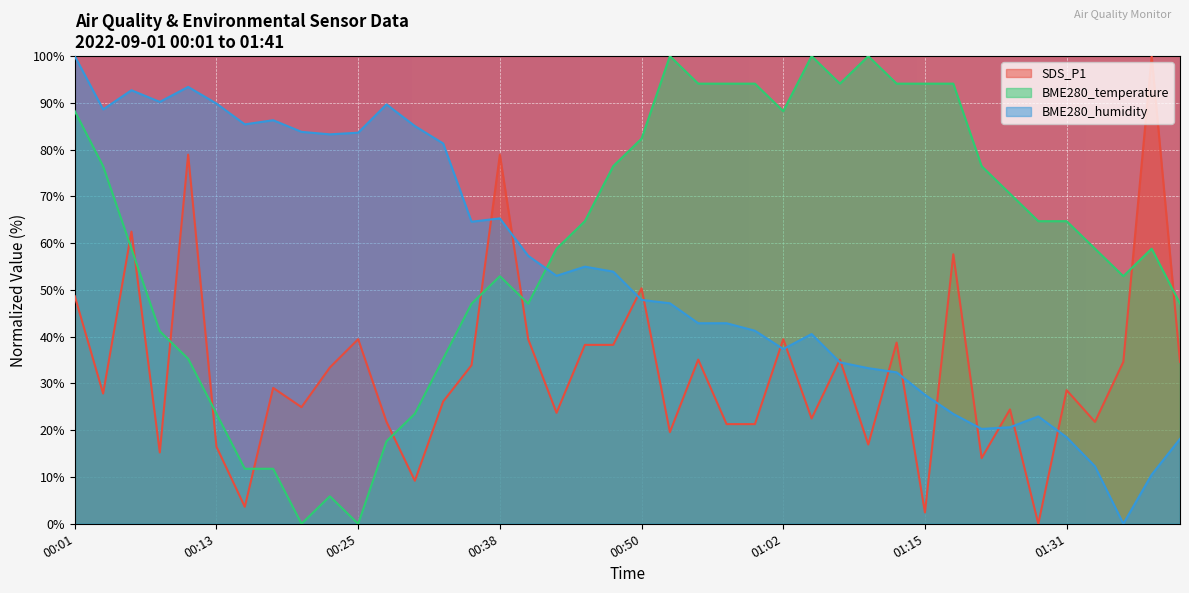

True or false: SDS_P1 and BME280_humidity cross at least once.

True